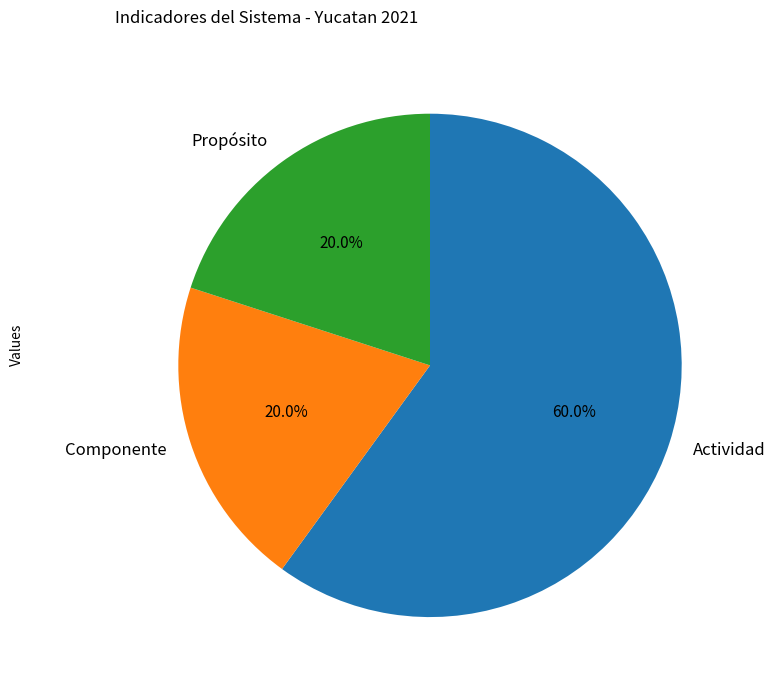

How many slices are in this pie chart?

3